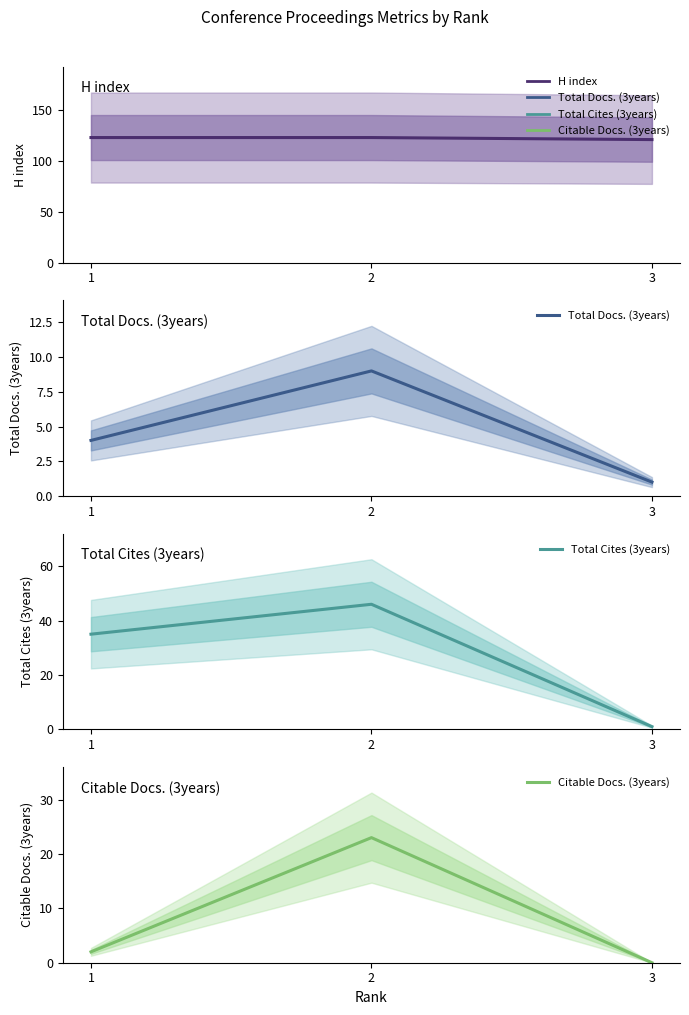

Reading left to right, list all the values displayed in this chart.

H index: 123	123	121
Total Docs. (3years): 4	9	1
Total Cites (3years): 35	46	1
Citable Docs. (3years): 2	23	0